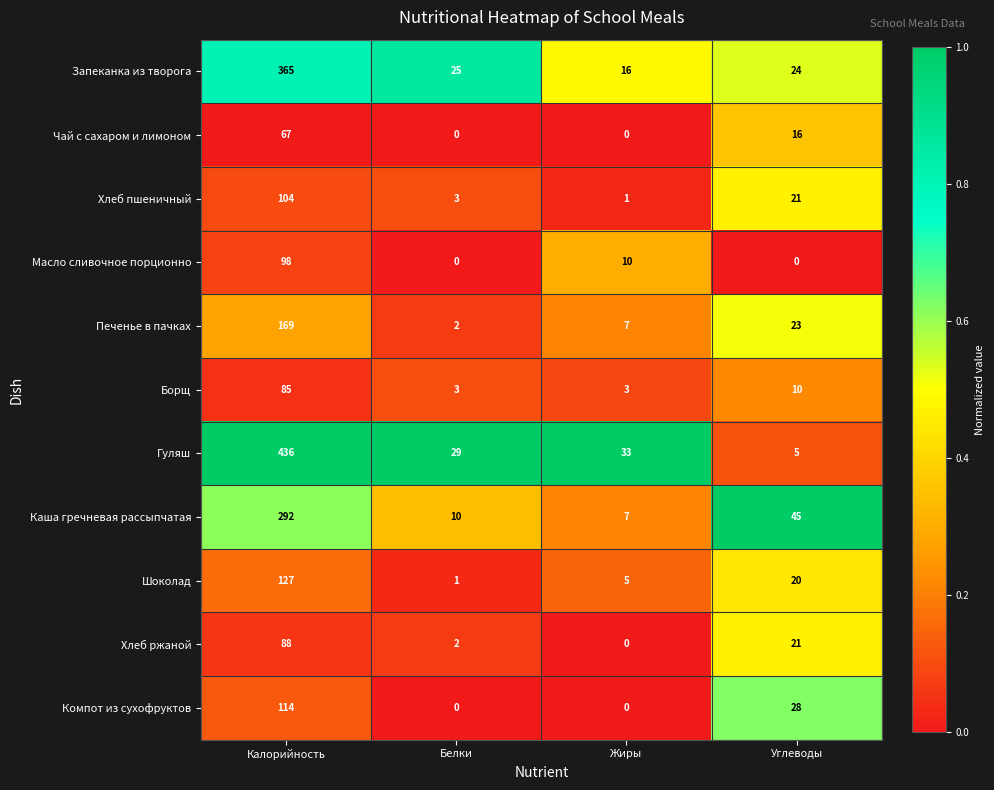

What is the sum of the Масло сливочное порционно values at Белки and Жиры?

10